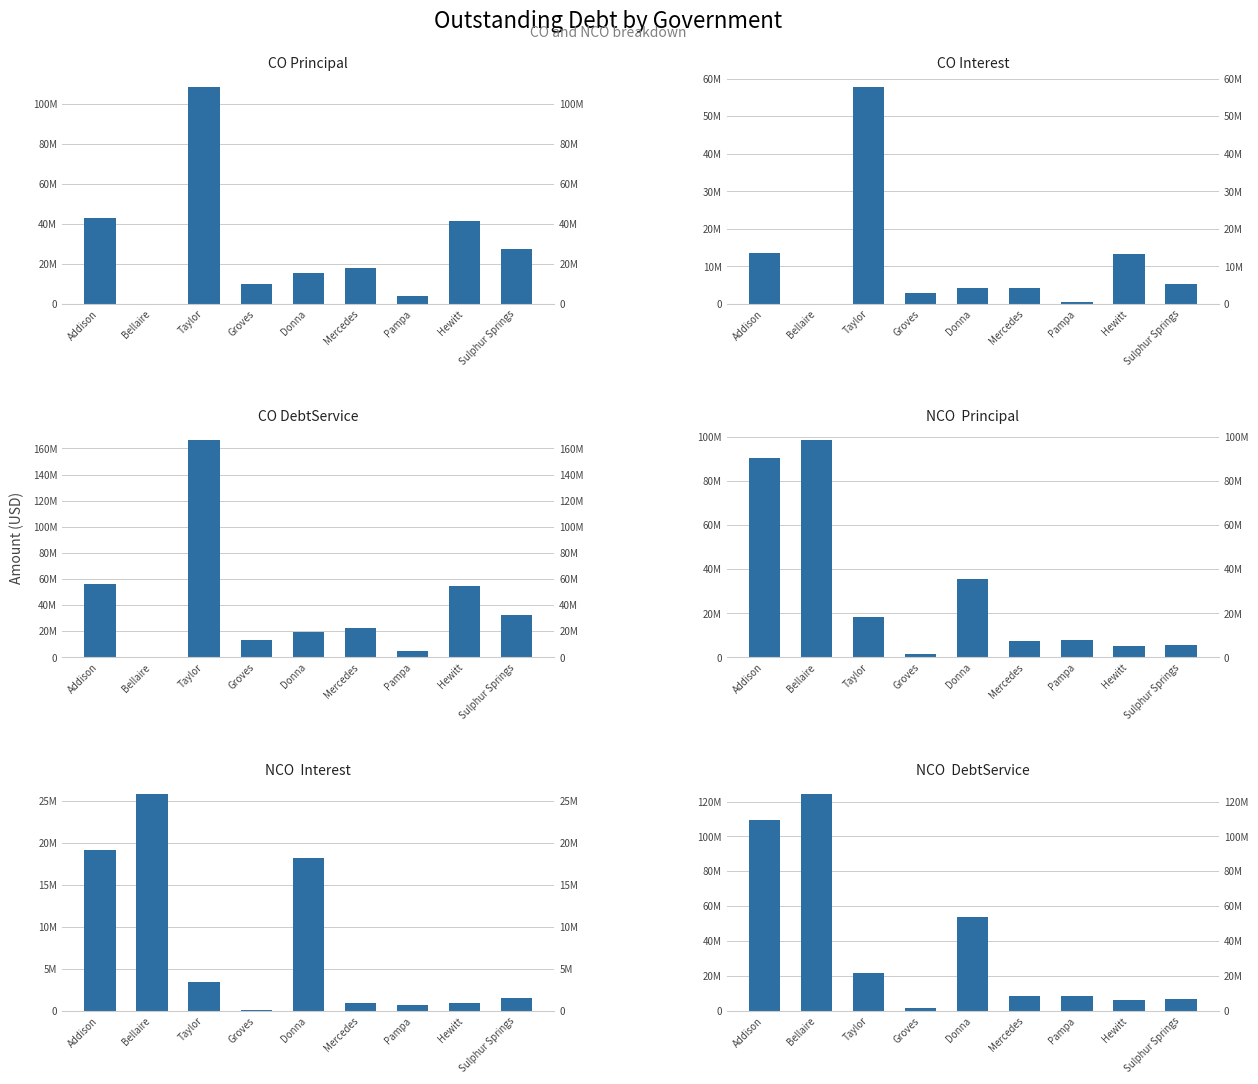

Rank the series at Bellaire from highest to lowest value.

NCODebtServiceOutstanding, NCOPrincipalOutstanding, NCOInterestOutstanding, COPrincipalOutstanding, COInterestOutstanding, CODebtServiceOutstanding